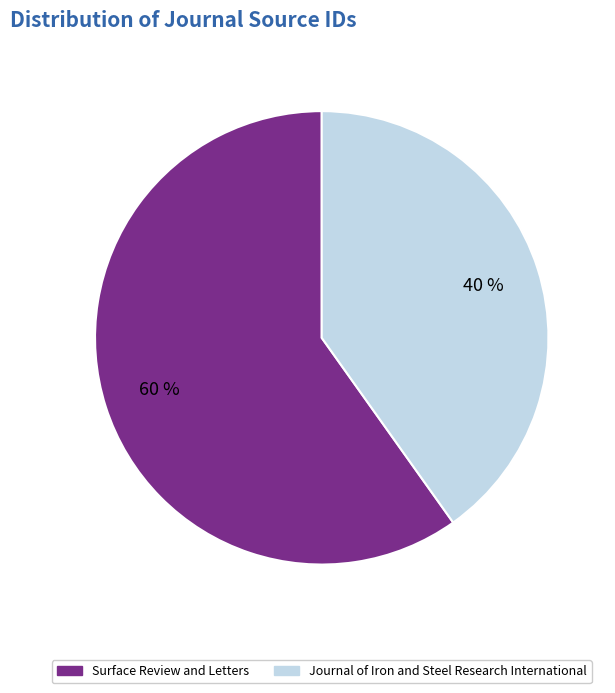

Is it true that Surface Review and Letters is 51% of the pie?

False